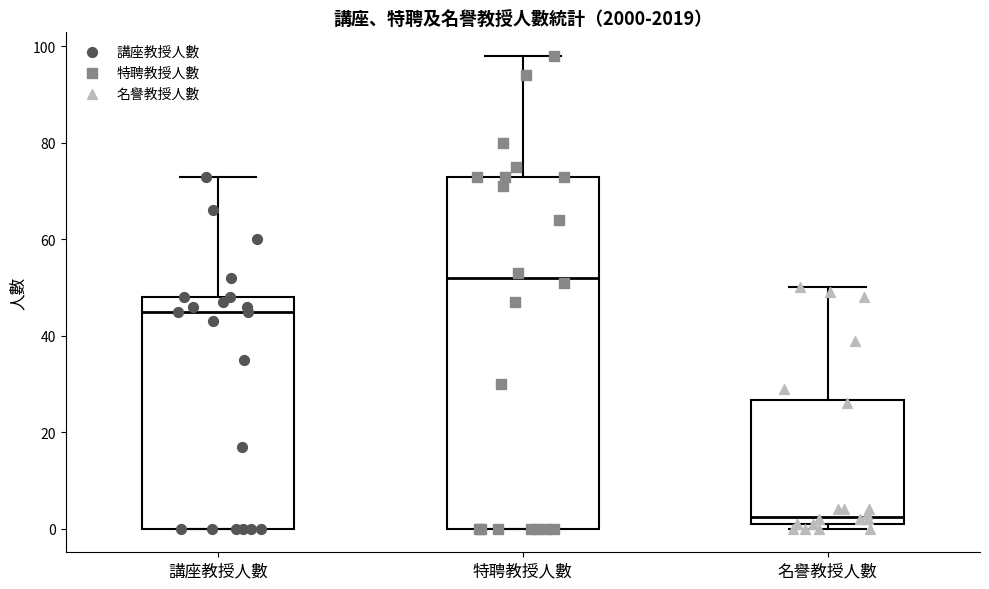

Where is the upper edge of the box for 講座教授人數 on the y-axis? The values are not printed on the chart, so give them approximately, as read against the axis.

48